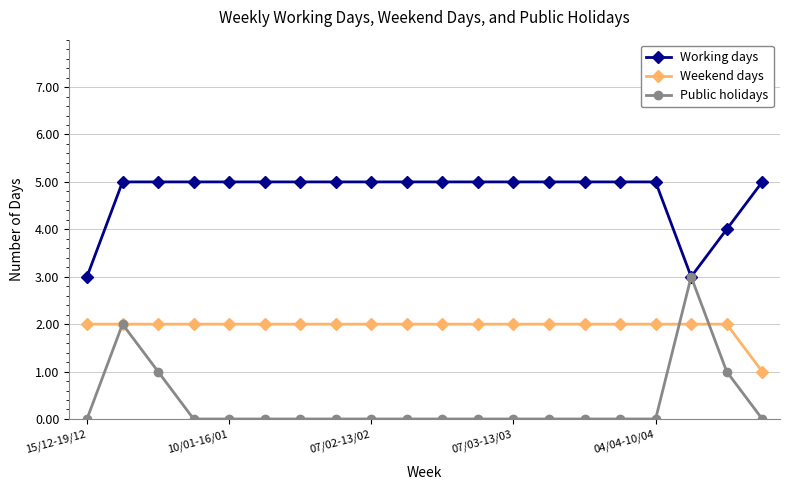

True or false: Weekend days and Working days cross at least once.

False